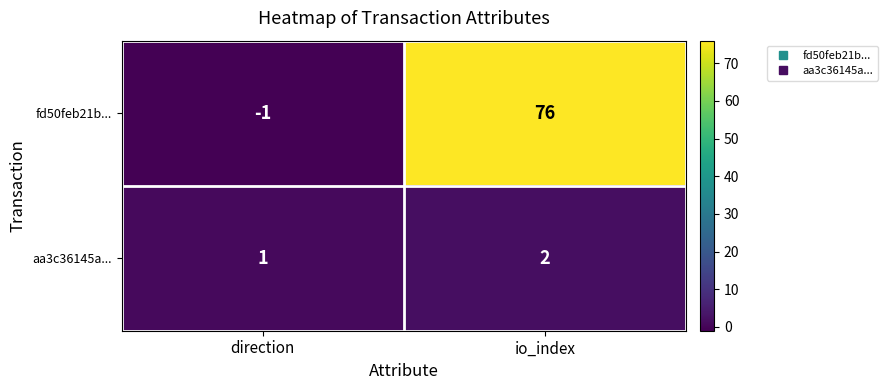

The value of aa3c36145a... at io_index is 1. True or false?

False